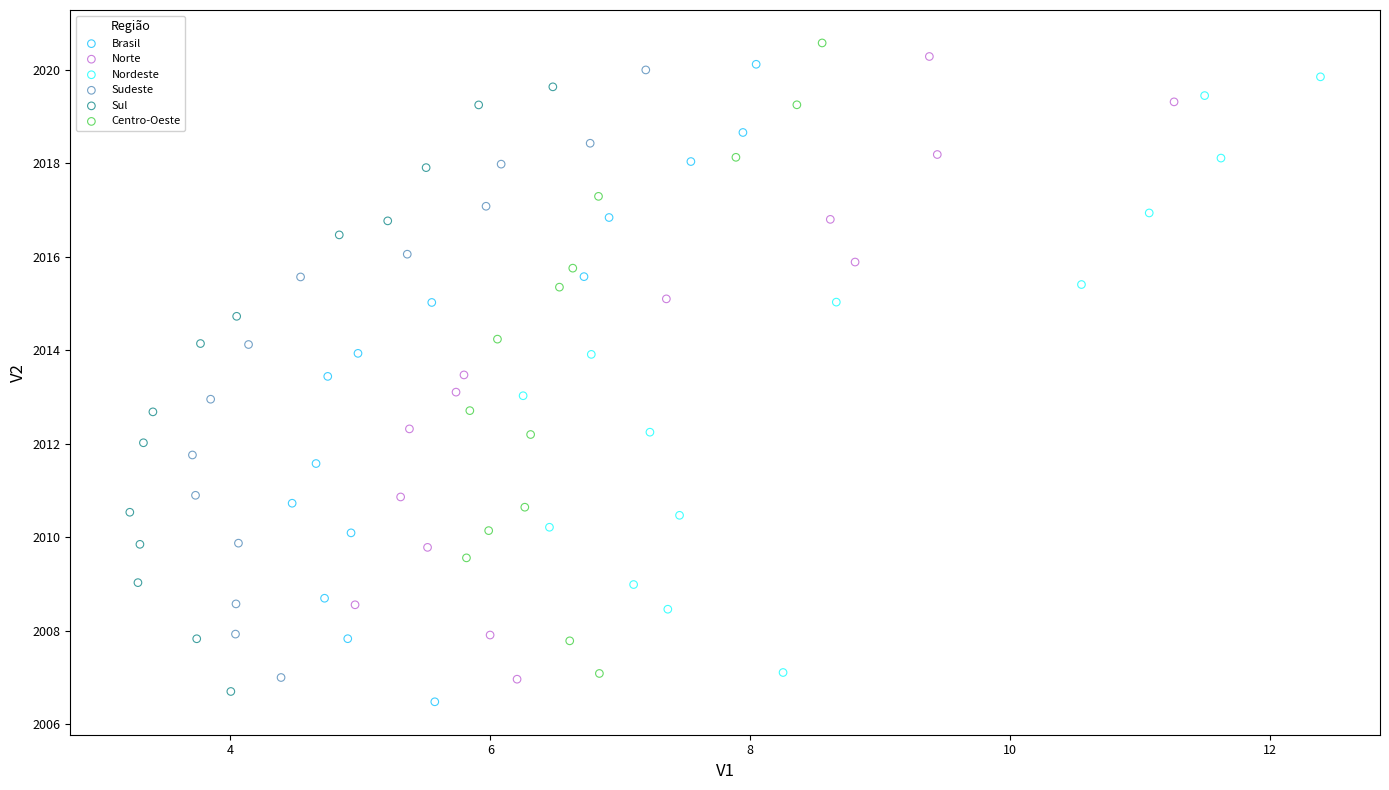

Which series has the widest spread of Y values?

Brasil